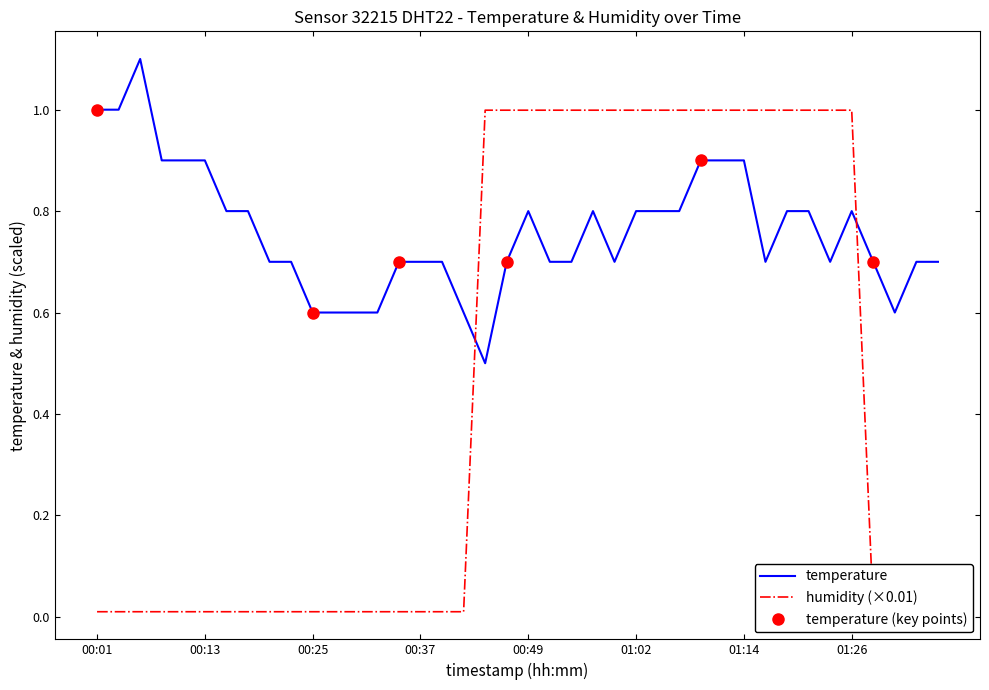

At how many categories does at least one series exceed 1?

1